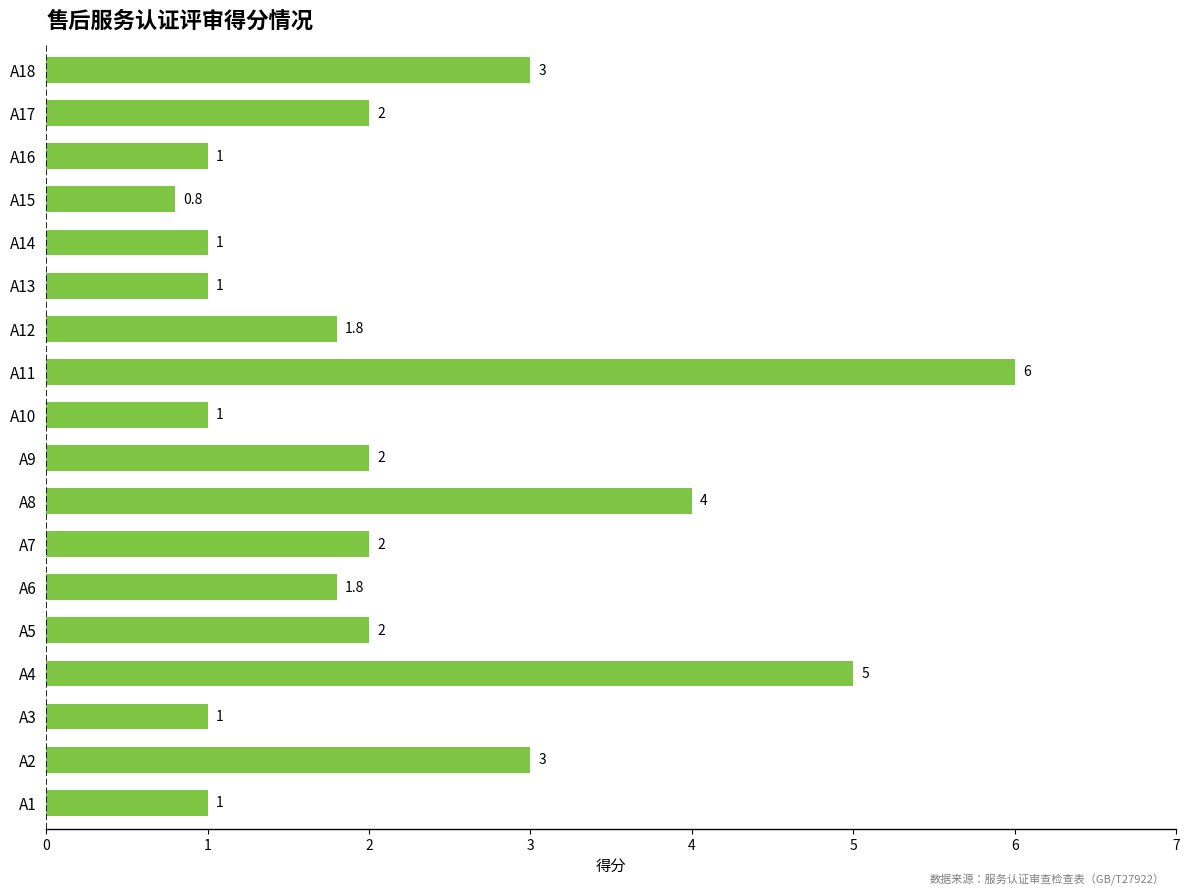

Reading bottom to top, list all the values displayed in this chart.

1.0	3.0	1.0	5.0	2.0	1.8	2.0	4.0	2.0	1.0	6.0	1.8	1.0	1.0	0.8	1.0	2.0	3.0